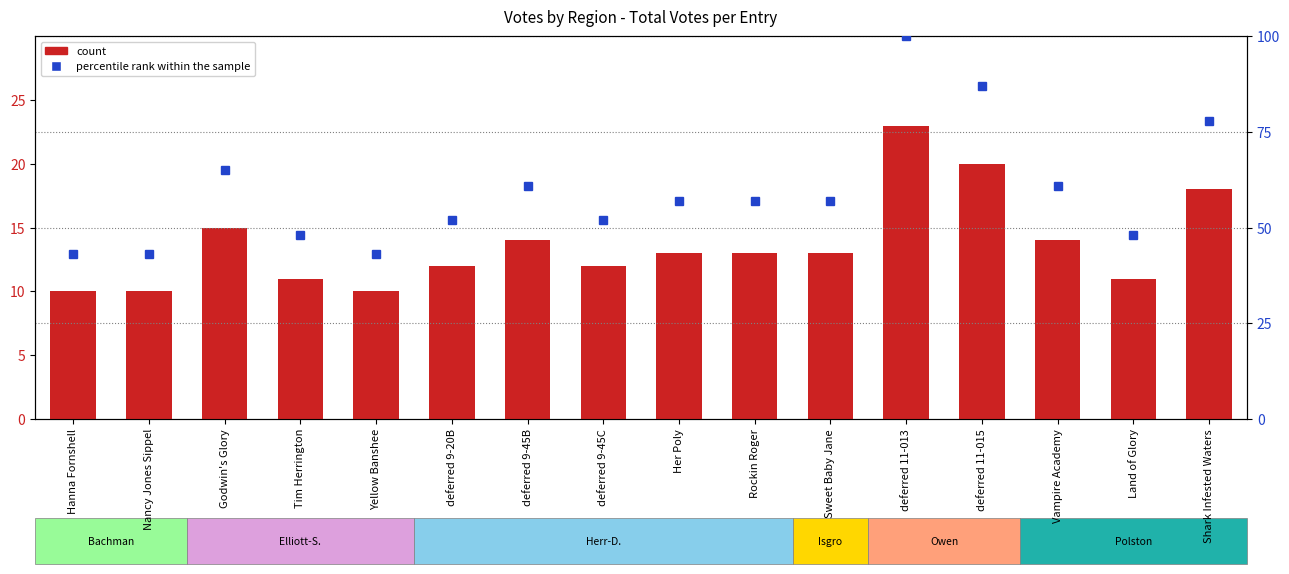

What is the label of the 8th bar from the right?

Her Poly